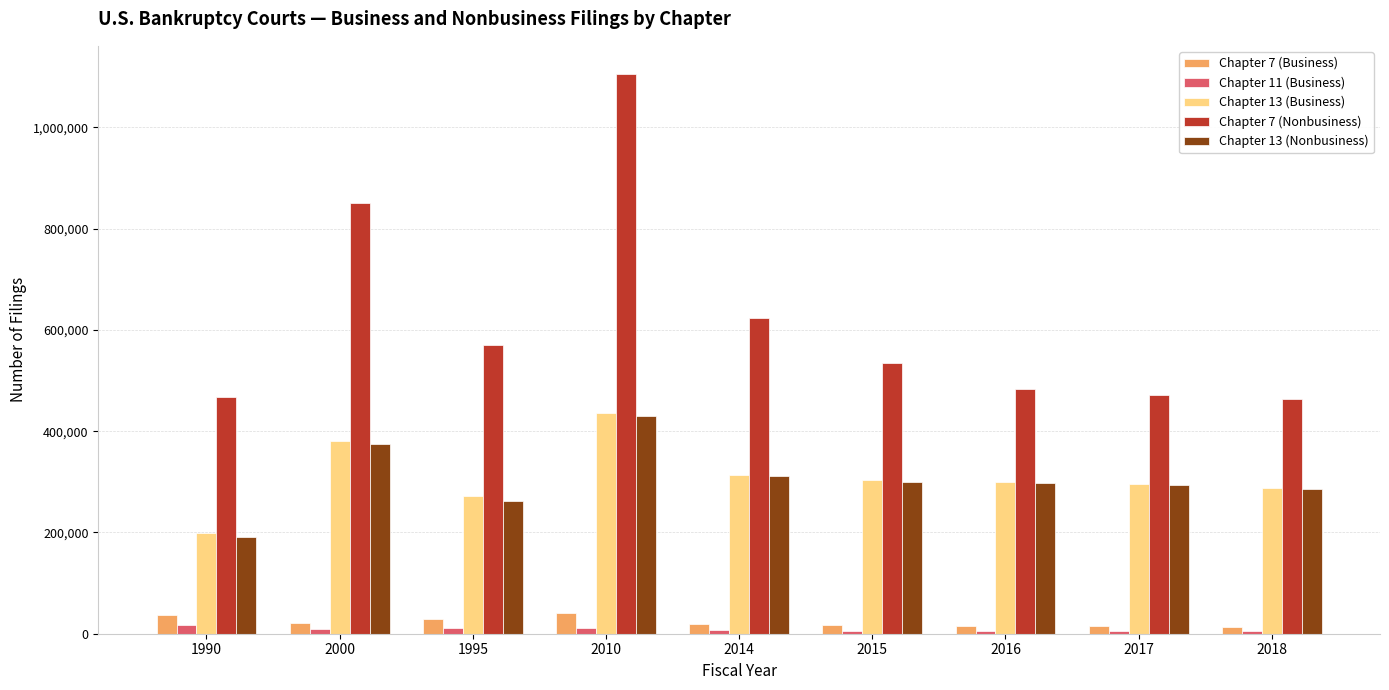

Which series has the widest spread of values?

Chapter 7 (Nonbusiness)